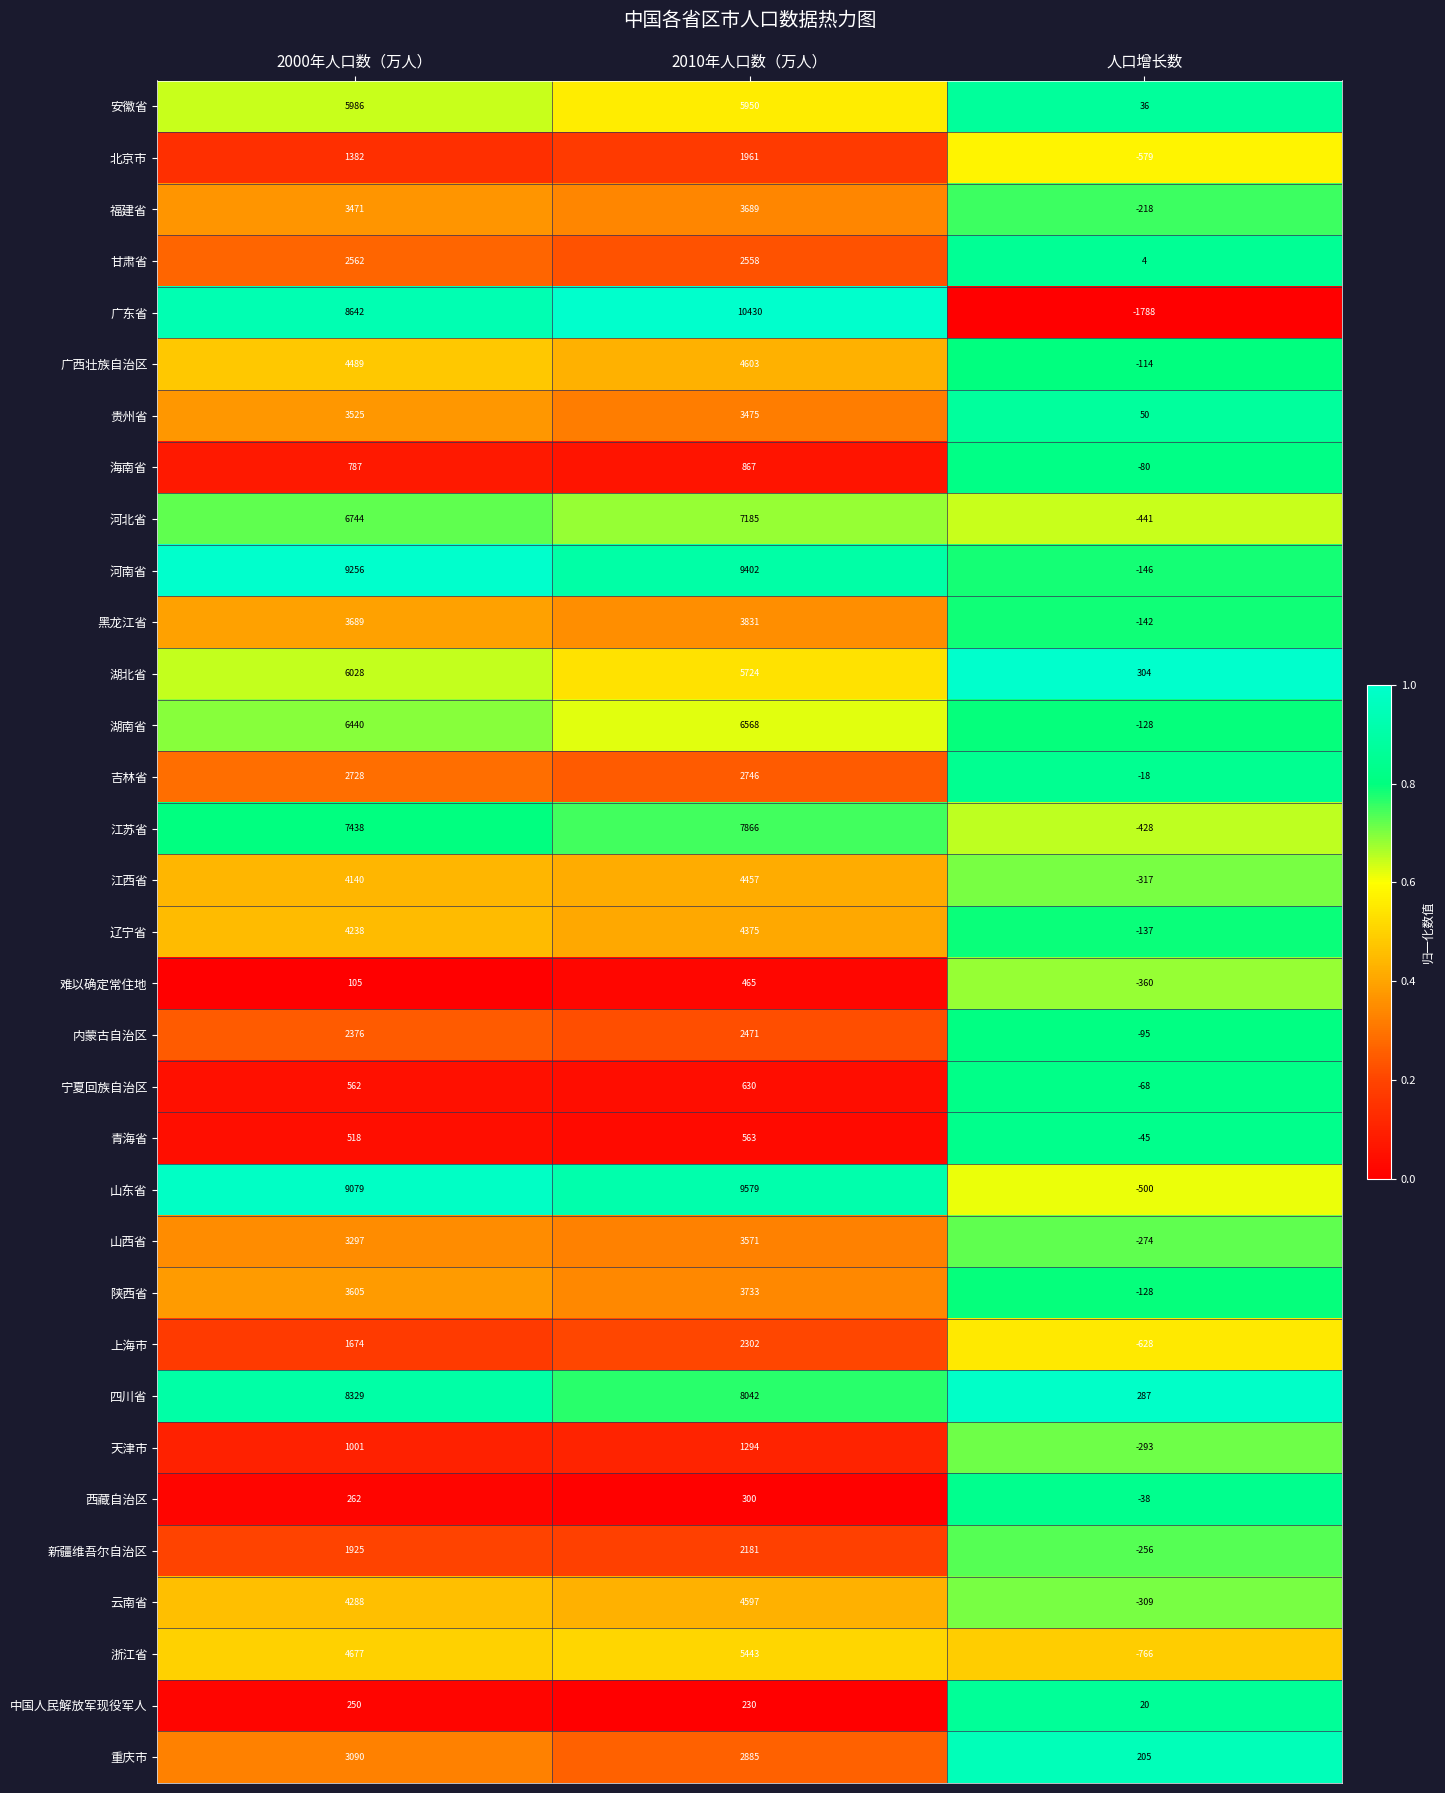

What is the approximate value of 河北省 at 2000年人口数（万人）?

6744